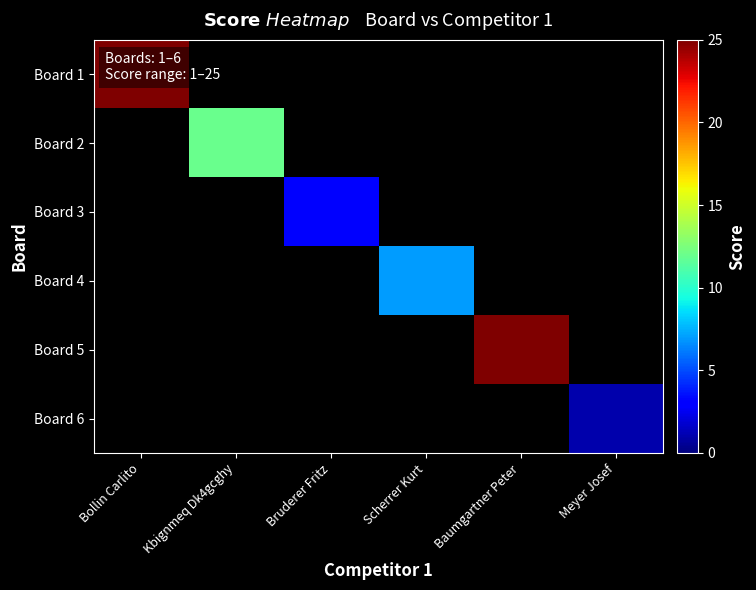

Between Baumgartner Peter and Bollin Carlito, which is larger?

Bollin Carlito